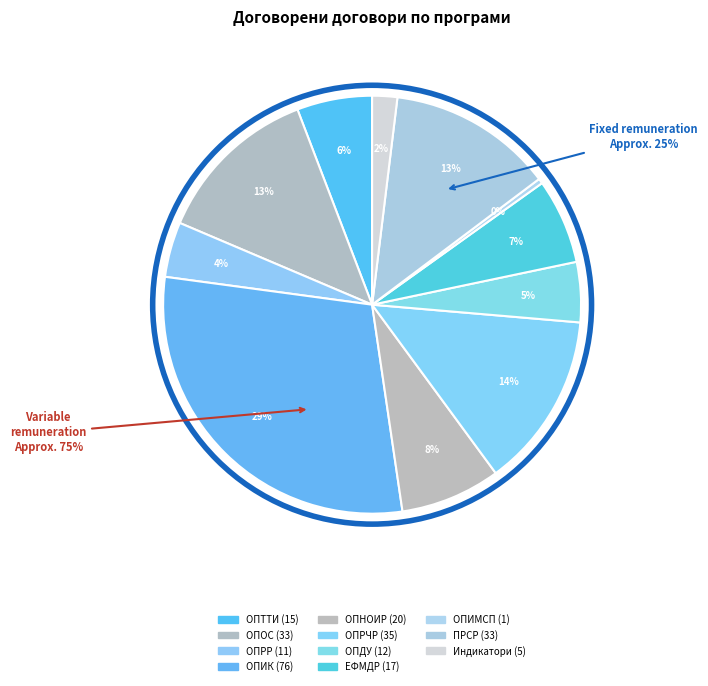

What is the largest slice in the pie chart?

ОПИК